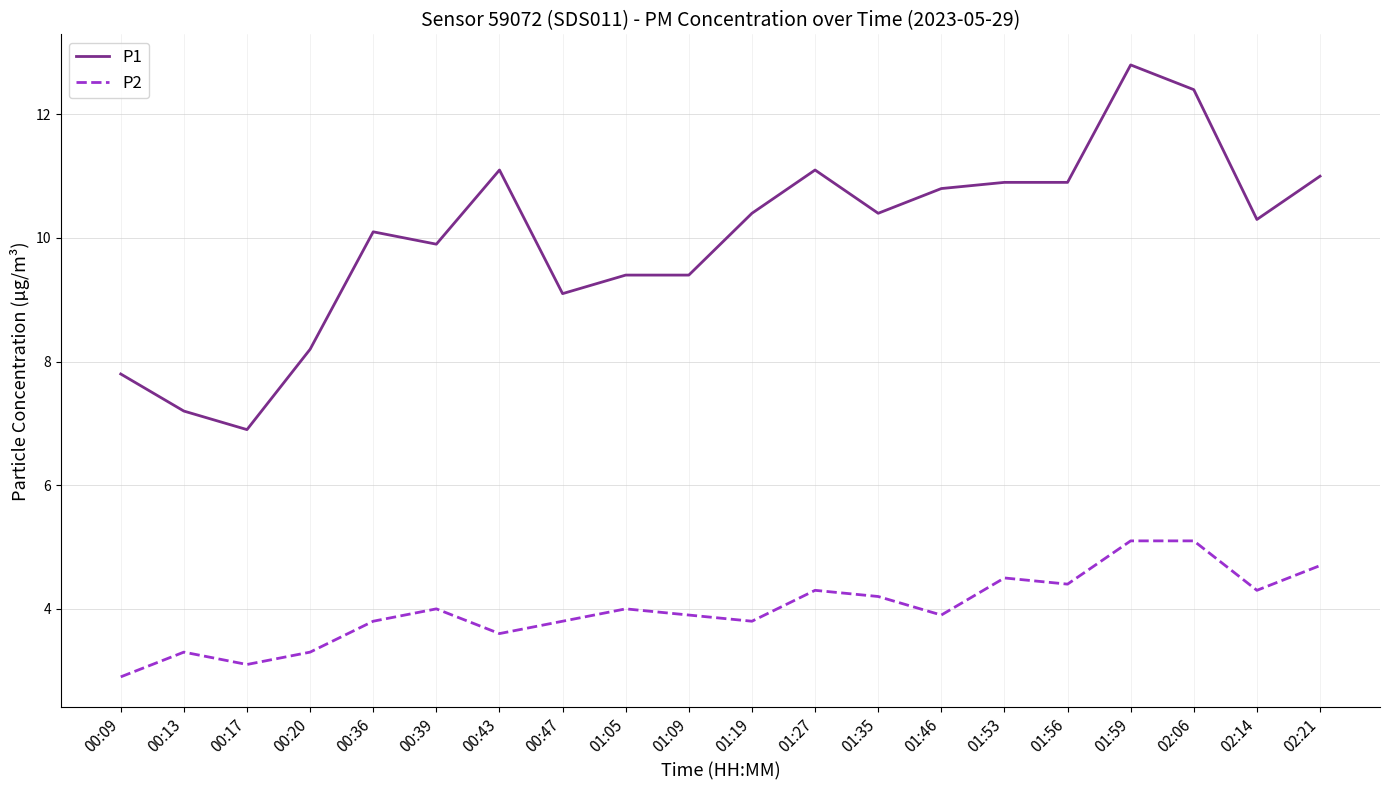

What position from the left is 00:36?

5